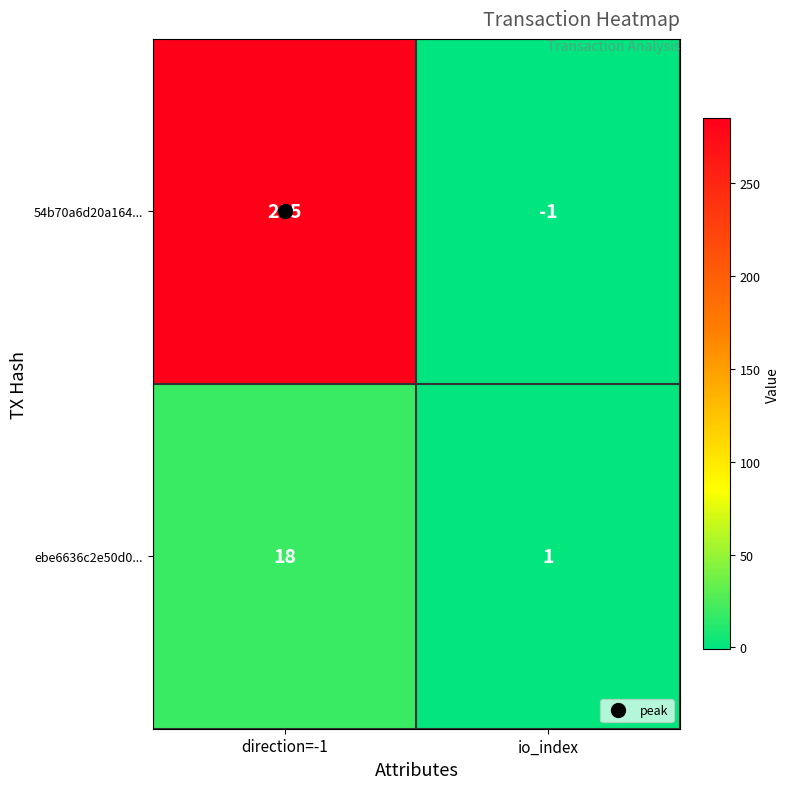

True or false: ebe6636c2e50d0... has a value of 28 at direction=-1.

False